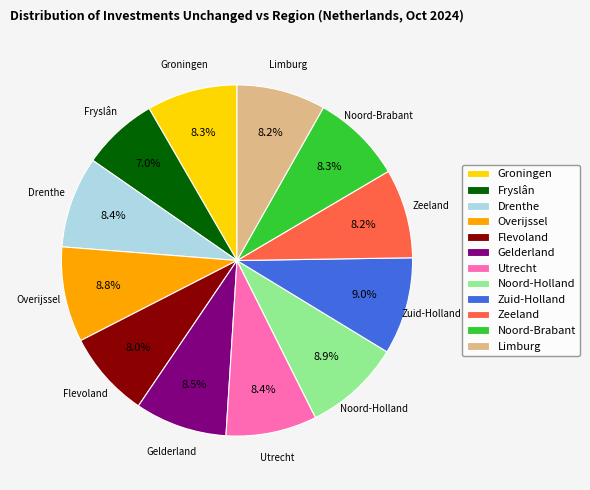

What percentage do Gelderland and Limburg together represent?

16.7%